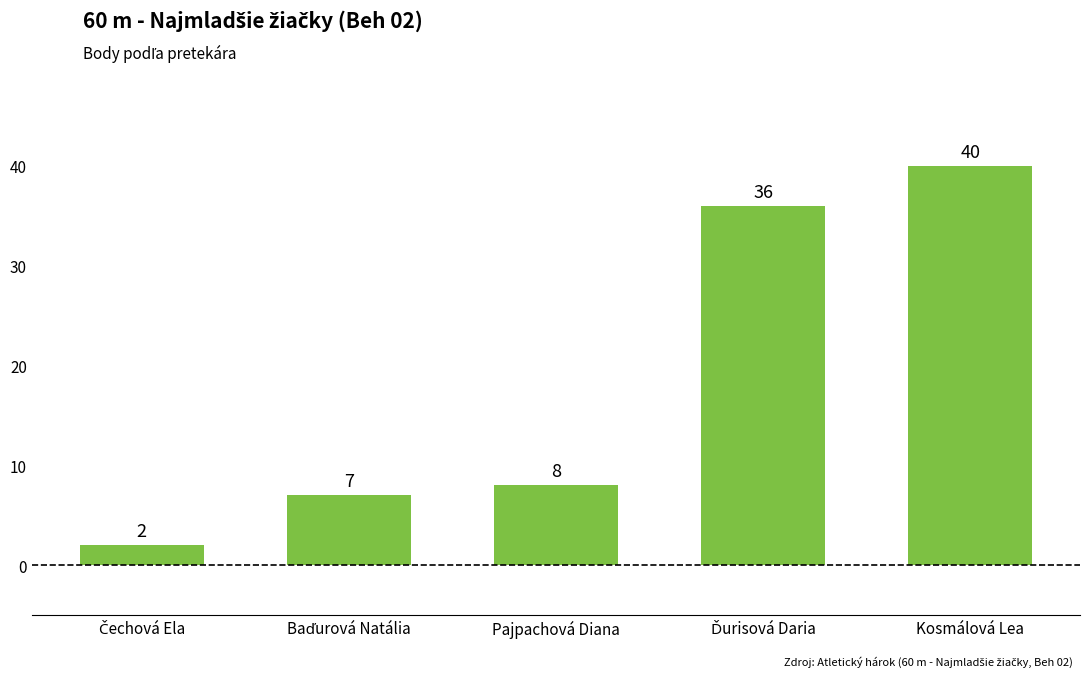

At which label is the value closest to 21?

Pajpachová Diana